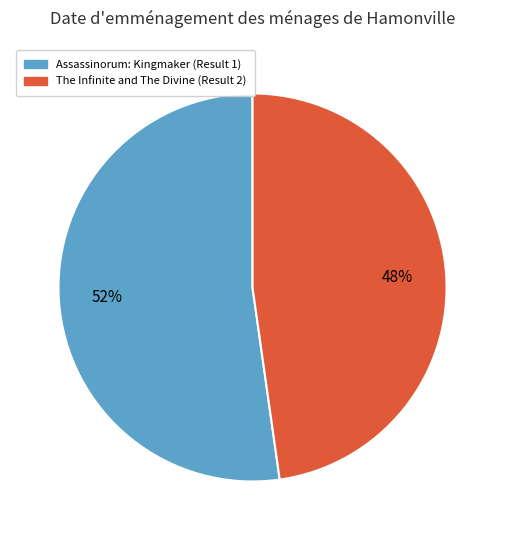

Which slice represents more than half of the pie?

Assassinorum: Kingmaker (Result 1)